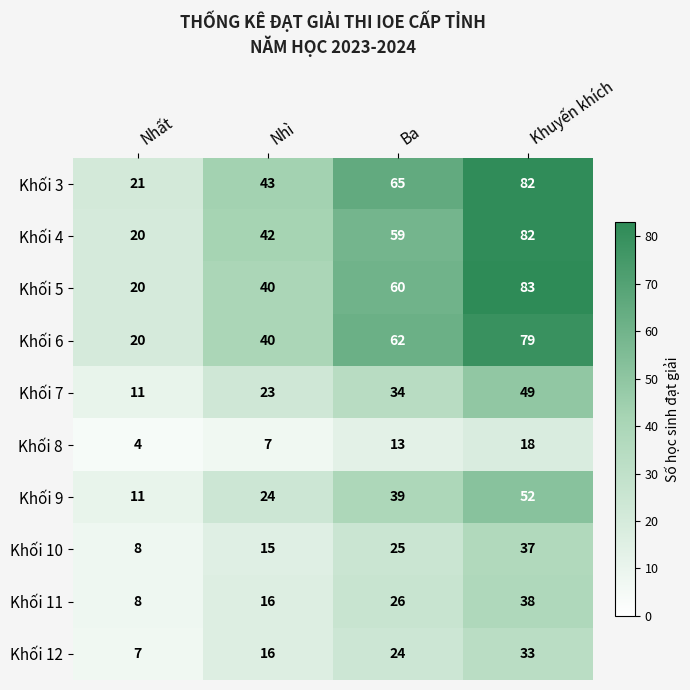

What is the difference between the highest and lowest values at Ba?

52